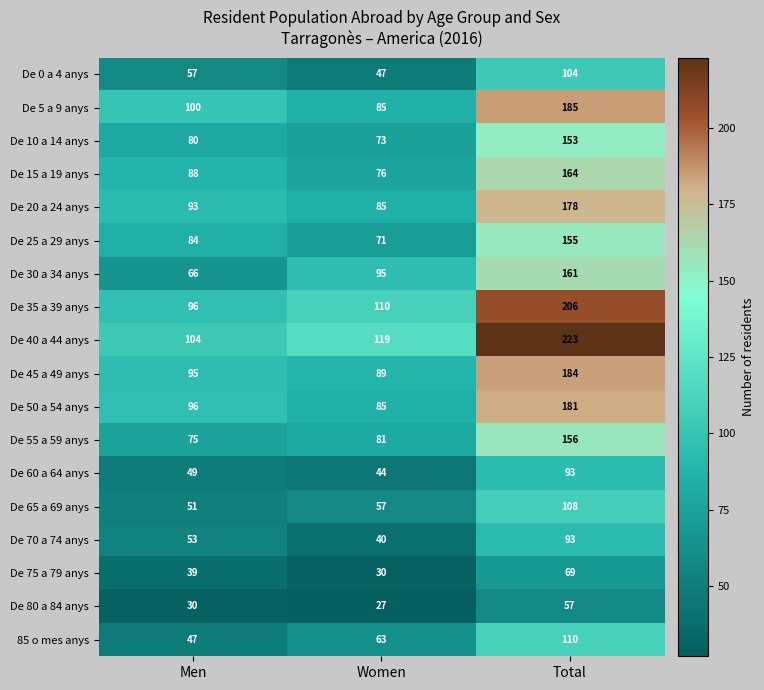

What is the difference between the De 35 a 39 anys values at Men and Total?

110